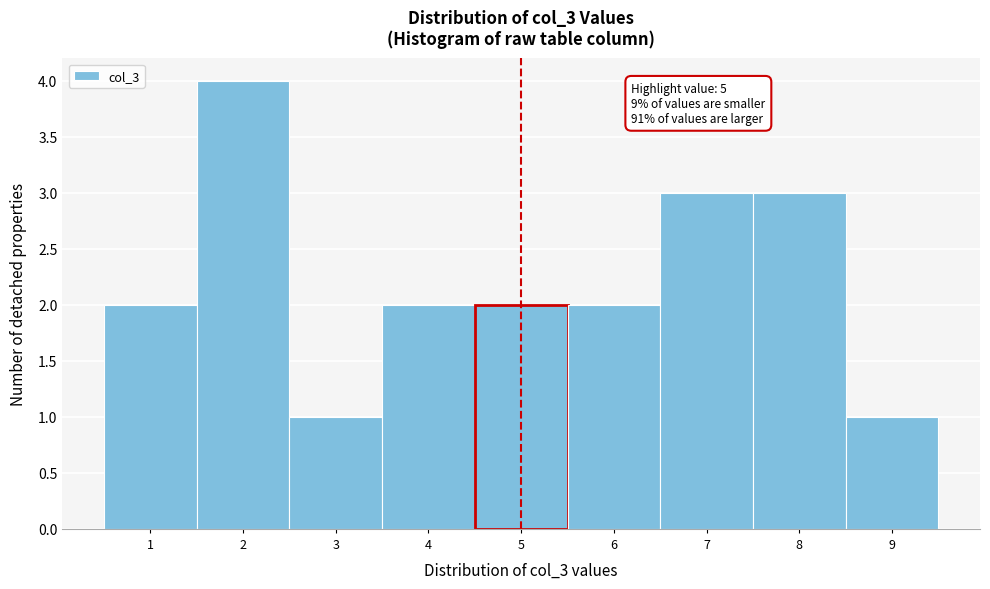

Which range on the x-axis has the tallest bar?

1.5 to 2.5